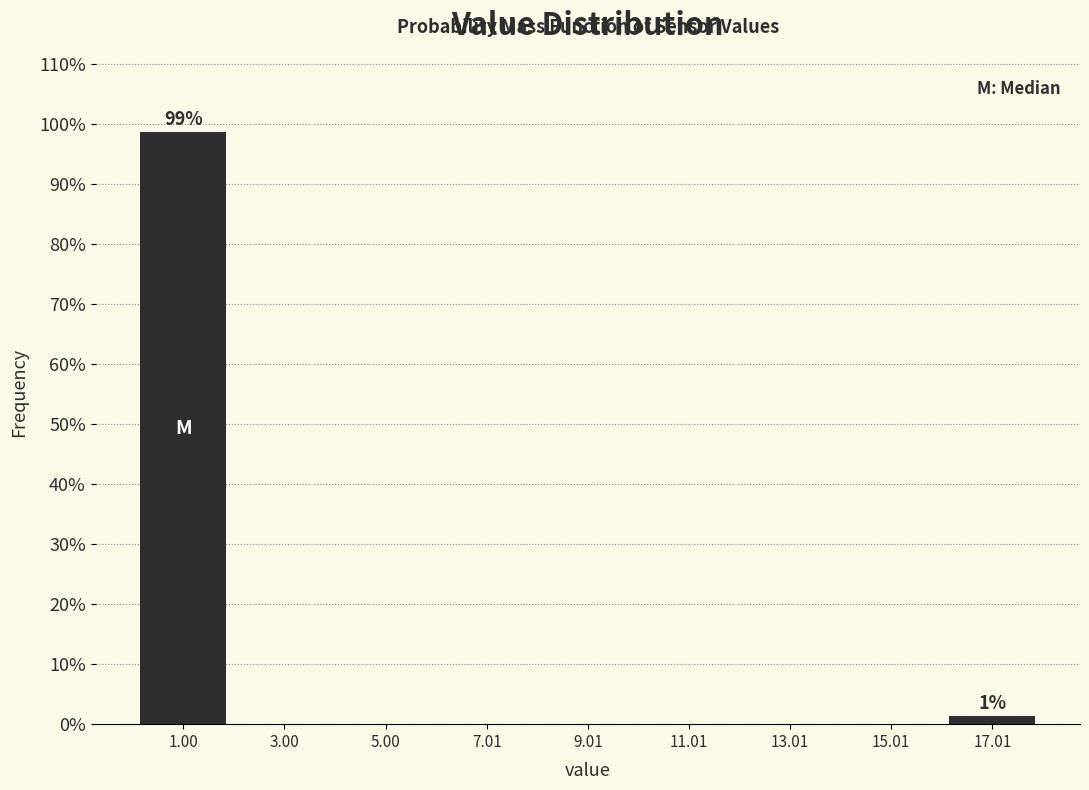

Over which range of the x-axis is the bar tallest?

0 to 2